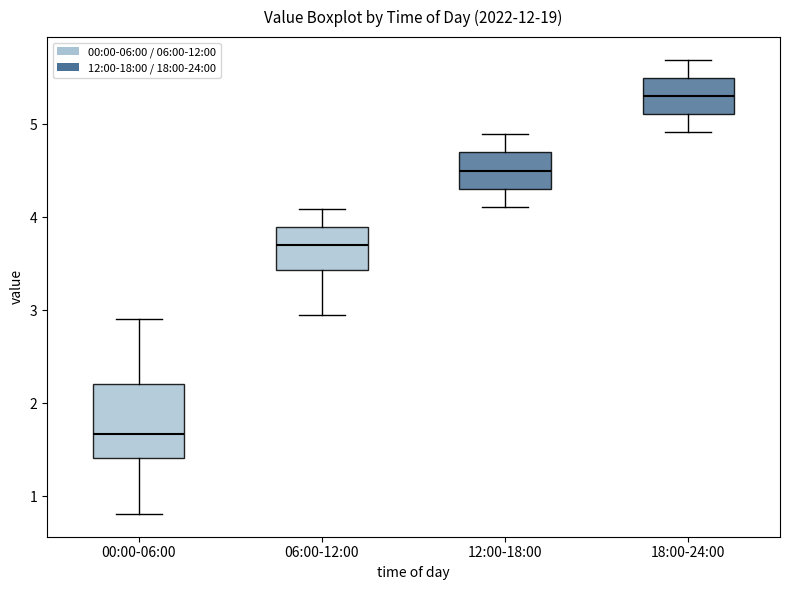

Which box has the lowest median line?

00:00-06:00